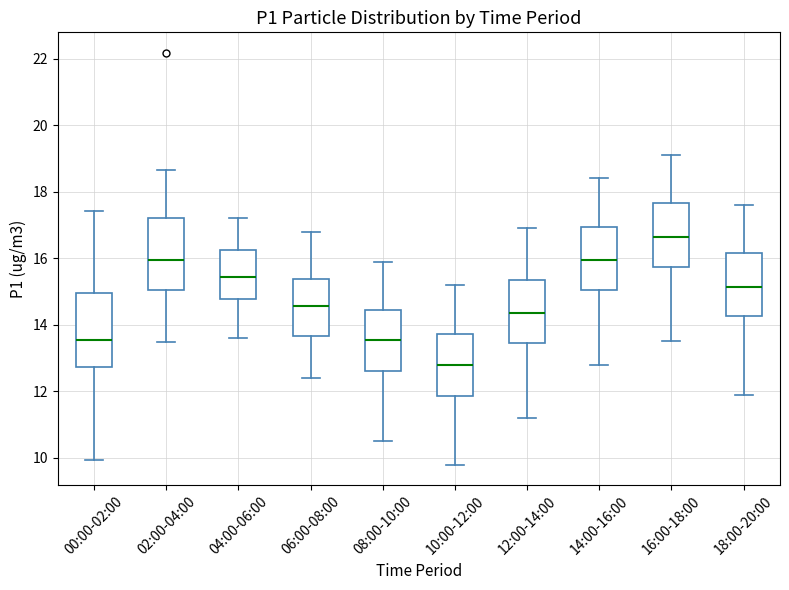

Reading left to right, read every box against the y-axis: the position of its median line, the range the box covers, and the ends of its whiskers. The values are not printed on the chart, so give them approximately, as read against the axis.

00:00-02:00: median 13.6, box 12.8 to 15.0, whiskers 10.0 to 17.4
02:00-04:00: median 16.0, box 15.0 to 17.2, whiskers 13.4 to 18.6
04:00-06:00: median 15.4, box 14.8 to 16.2, whiskers 13.6 to 17.2
06:00-08:00: median 14.6, box 13.6 to 15.4, whiskers 12.4 to 16.8
08:00-10:00: median 13.6, box 12.6 to 14.4, whiskers 10.6 to 16.0
10:00-12:00: median 12.8, box 11.8 to 13.8, whiskers 9.8 to 15.2
12:00-14:00: median 14.4, box 13.4 to 15.4, whiskers 11.2 to 17.0
14:00-16:00: median 16.0, box 15.0 to 17.0, whiskers 12.8 to 18.4
16:00-18:00: median 16.6, box 15.8 to 17.6, whiskers 13.6 to 19.2
18:00-20:00: median 15.2, box 14.2 to 16.2, whiskers 12.0 to 17.6